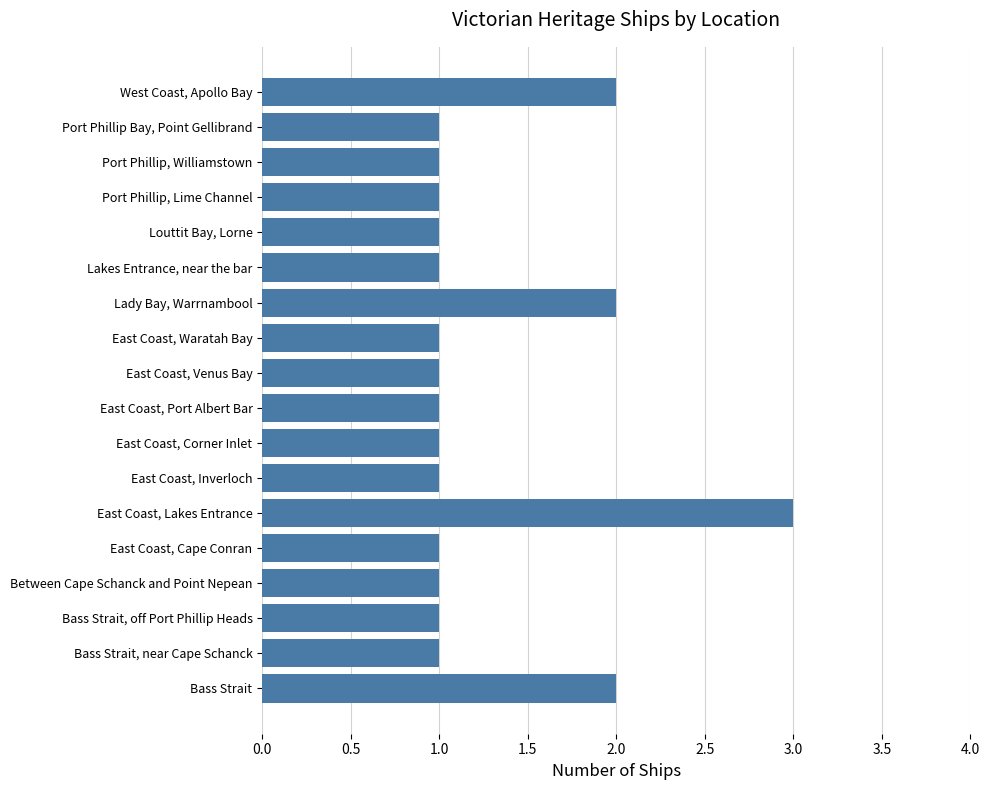

Approximately how many times larger is the value at East Coast, Waratah Bay compared to Port Phillip Bay, Point Gellibrand?

1.0